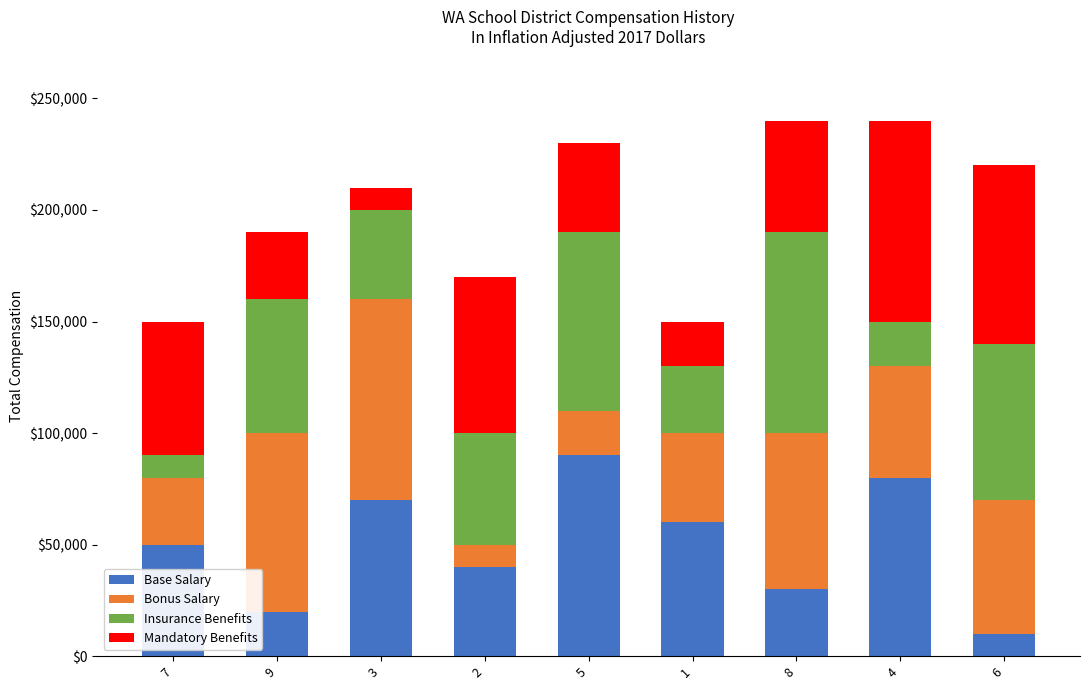

What is the total value across all series at 3?

210000